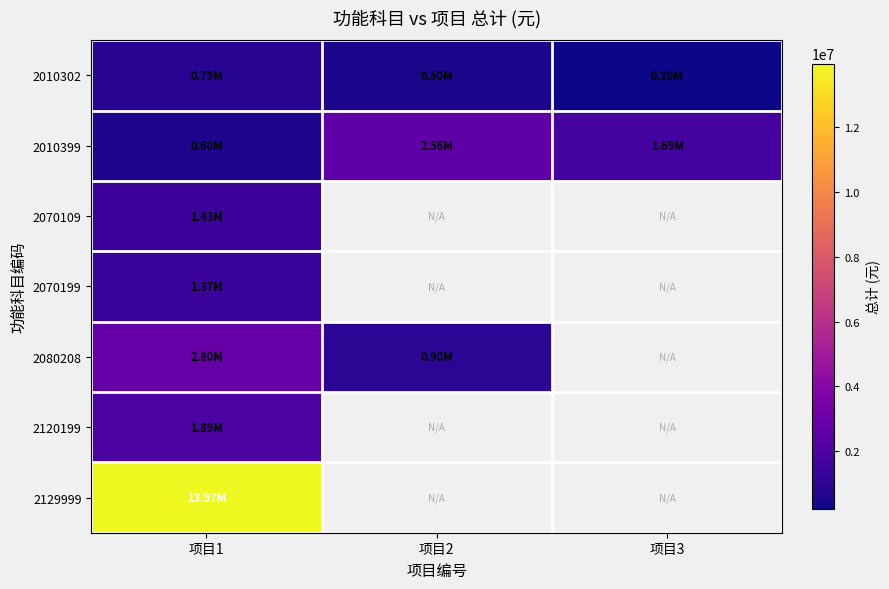

What is the total value across all series at 项目1?

22856170.0